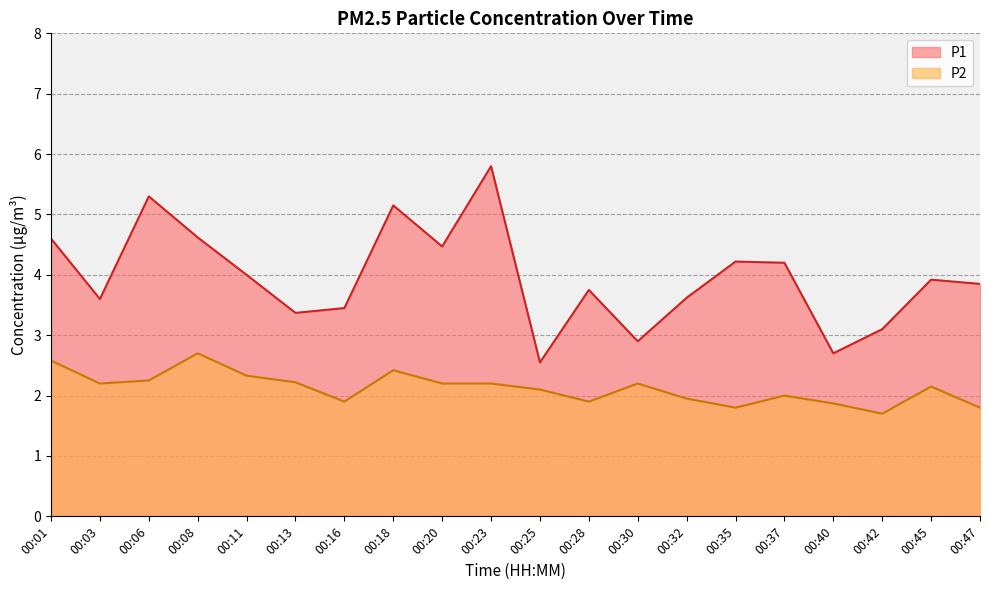

How many values in the P2 series are below 2?

7